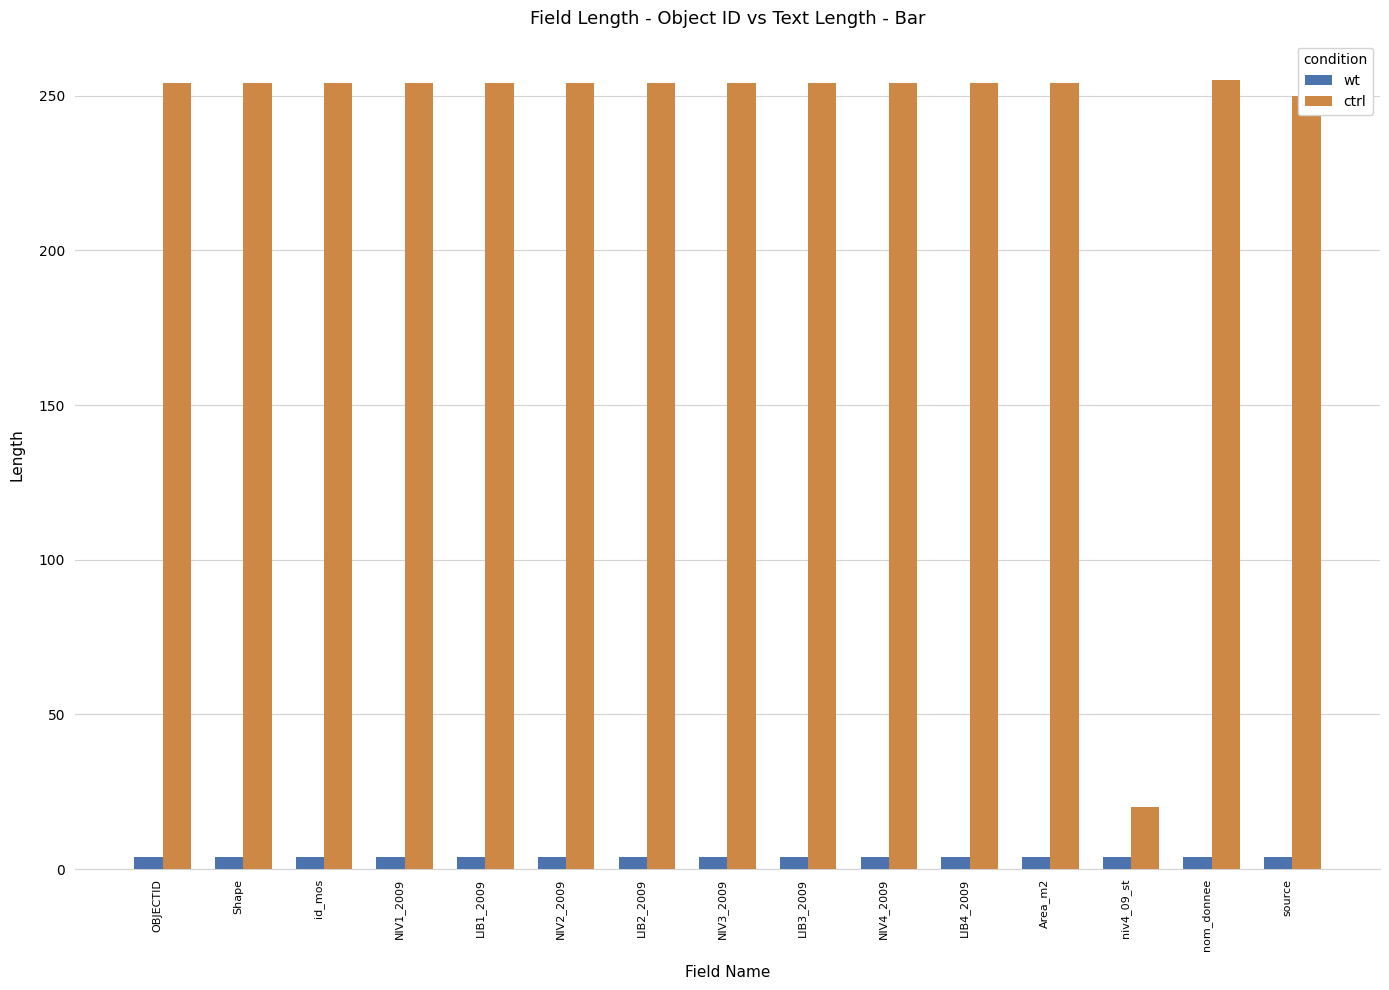

What is the minimum value shown in the chart?

4